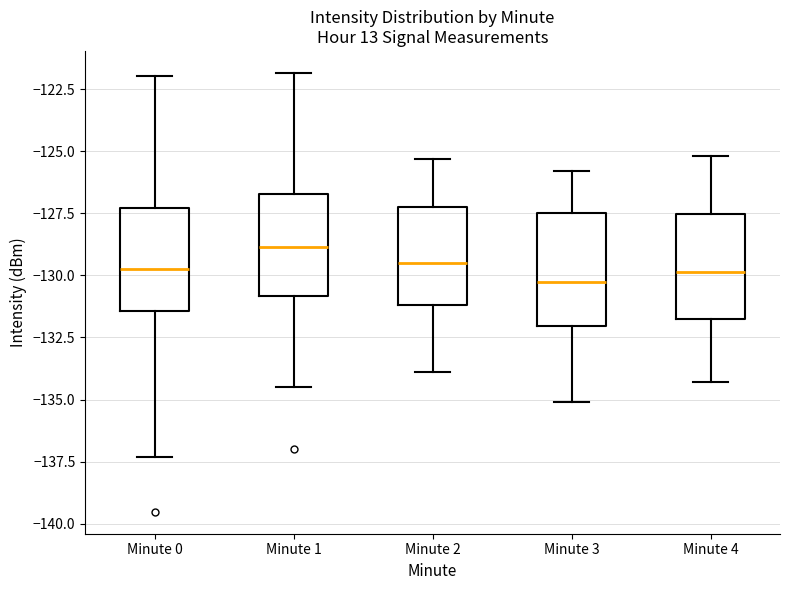

Reading left to right, read every box against the y-axis: the position of its median line, the range the box covers, and the ends of its whiskers. The values are not printed on the chart, so give them approximately, as read against the axis.

Minute 0: median -129.5, box -131.5 to -127.5, whiskers -137.5 to -122.0
Minute 1: median -129.0, box -131.0 to -126.5, whiskers -134.5 to -122.0
Minute 2: median -129.5, box -131.0 to -127.0, whiskers -134.0 to -125.5
Minute 3: median -130.0, box -132.0 to -127.5, whiskers -135.0 to -126.0
Minute 4: median -130.0, box -132.0 to -127.5, whiskers -134.5 to -125.0